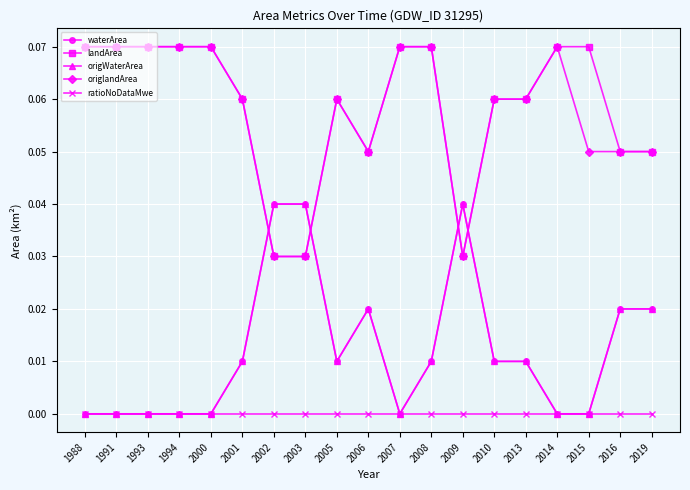

Is this an area chart (filled region under the line)?

No